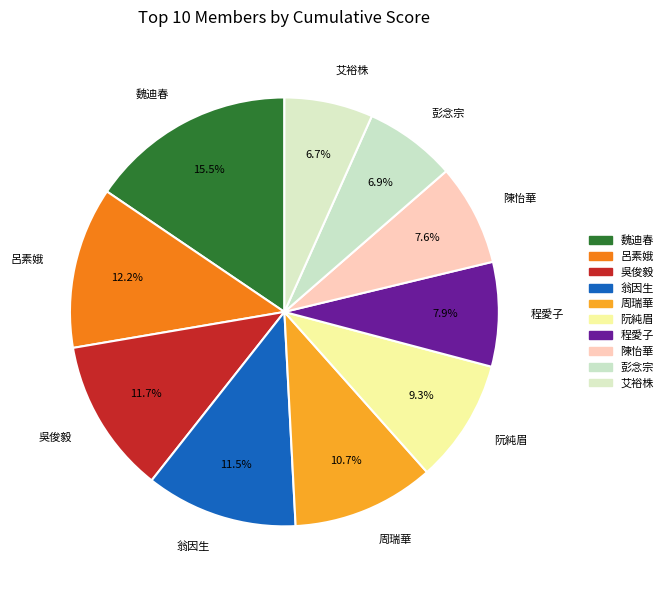

What is the largest slice in the pie chart?

魏迪春